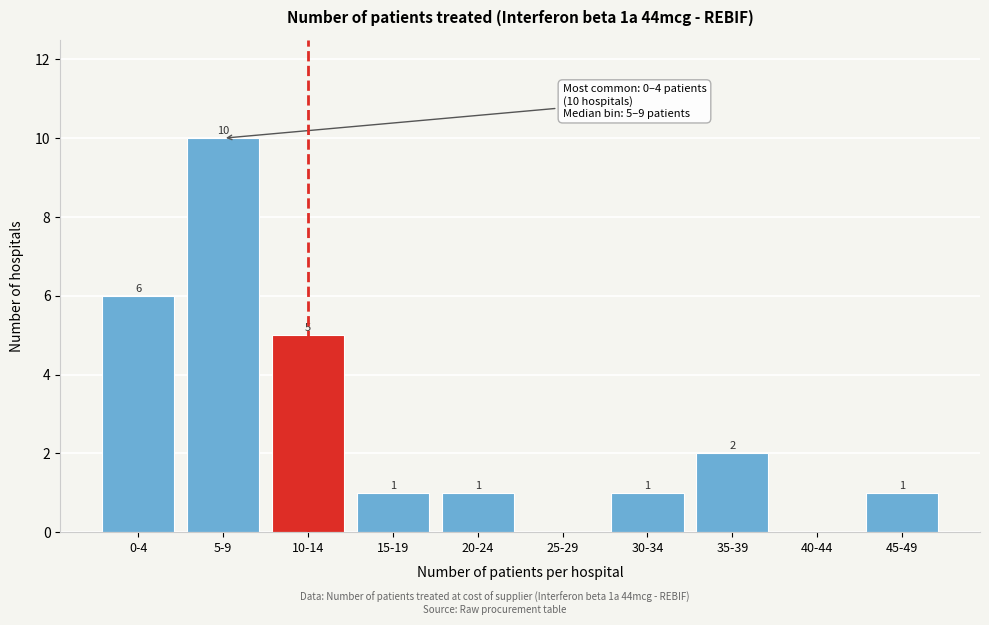

Reading left to right, extract all data points from this chart.

0-4=6	5-9=10	10-14=5	15-19=1	20-24=1	25-29=0	30-34=1	35-39=2	40-44=0	45-49=1